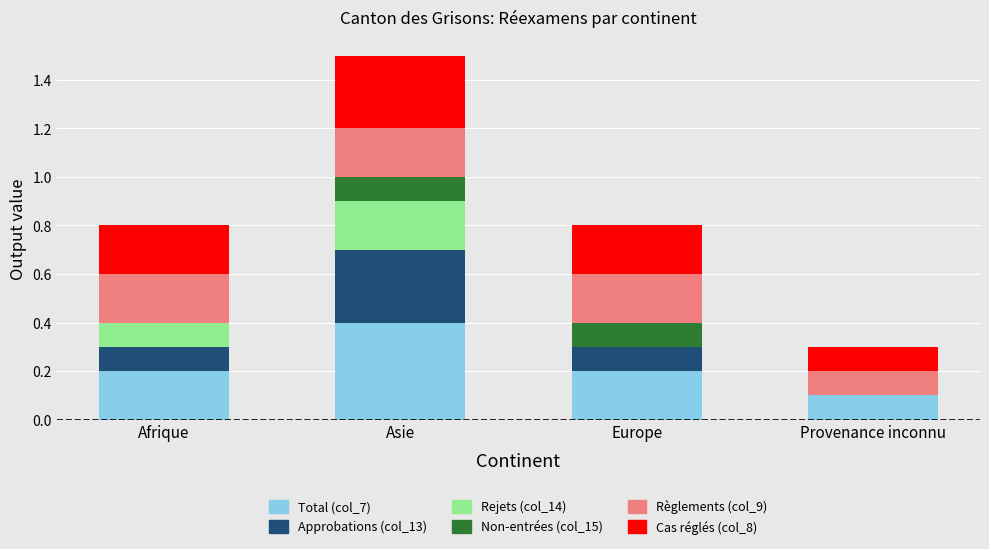

The Total (col_7) series shows 0.1 at Afrique. True or false?

False